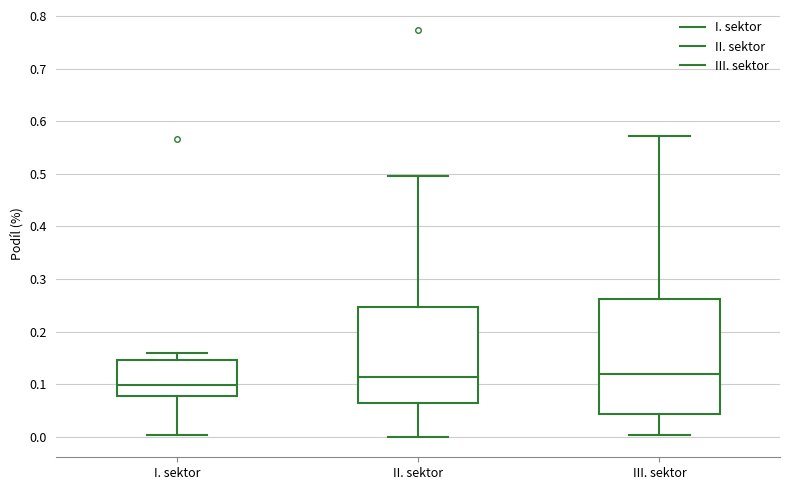

Which box has the lowest median line?

I. sektor